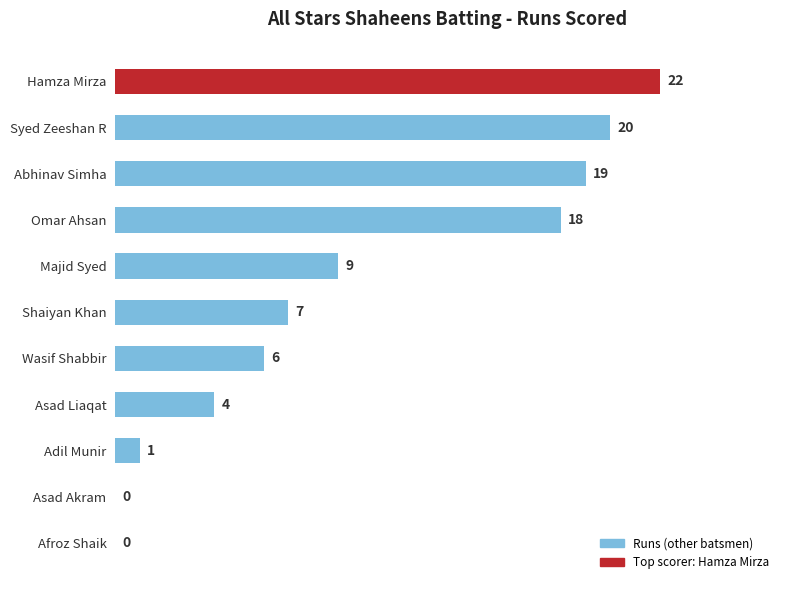

What is the maximum value shown in the chart?

22